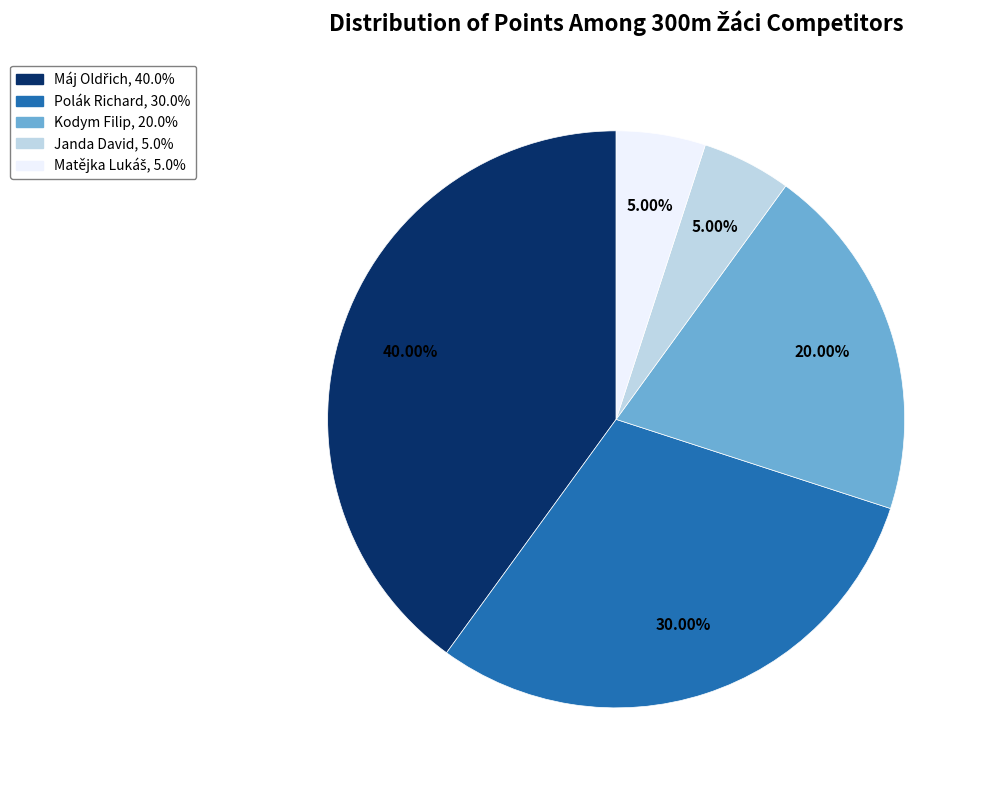

Does any single category account for the majority?

No